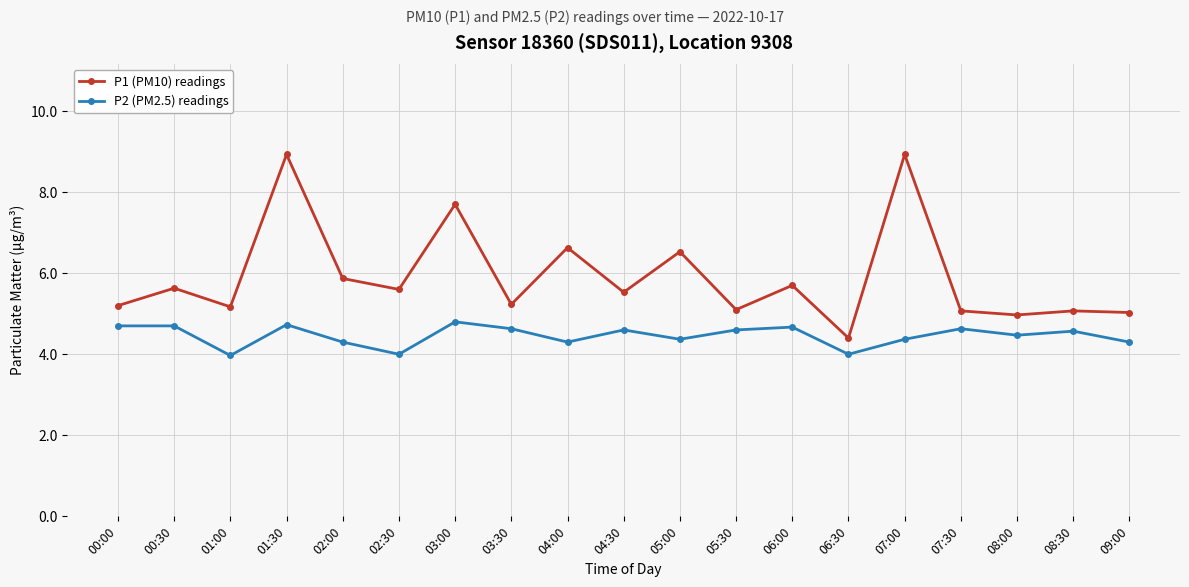

Where does the P2 (PM2.5) readings series first go above 4?

00:00